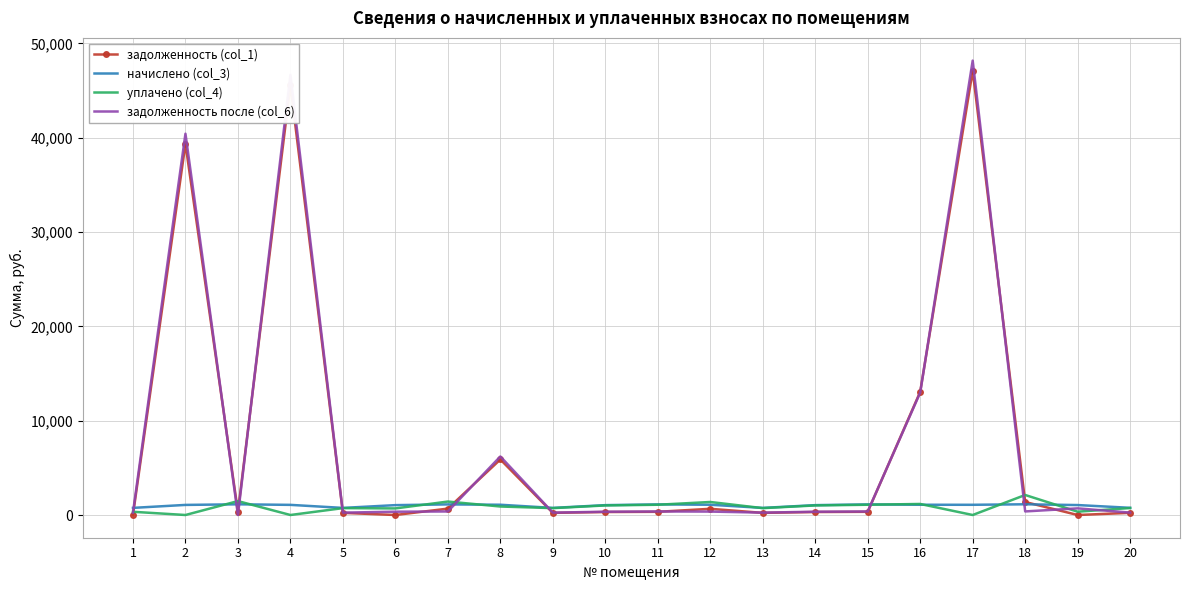

Where is задолженность (col_1) nearest to the value 23546?

16